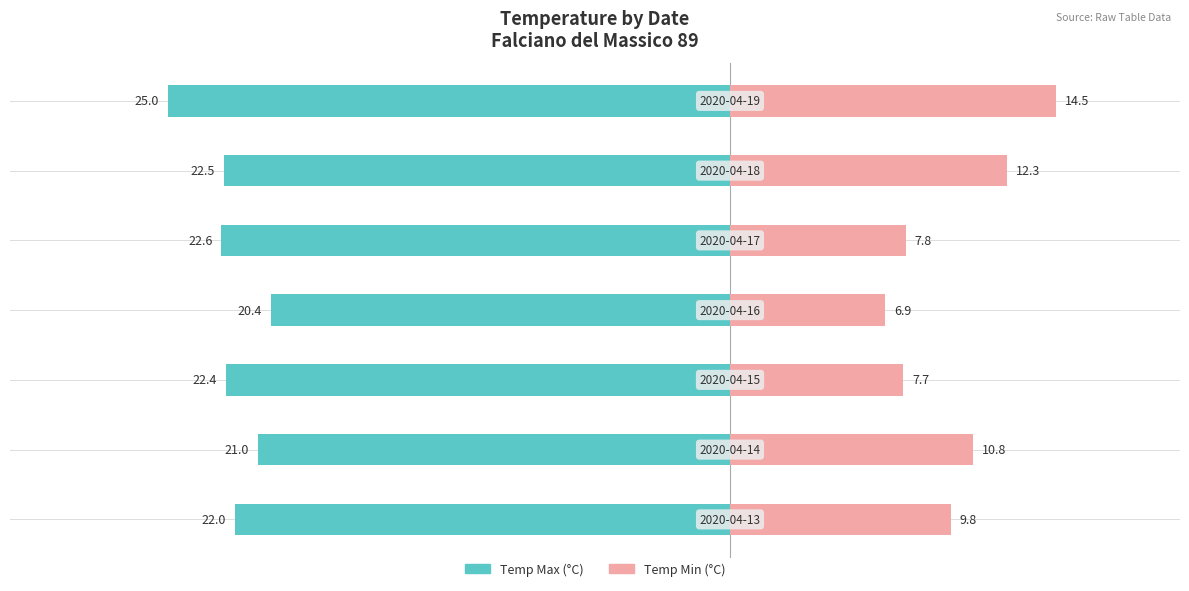

What is the sum of all Temp Max values?

-155.9